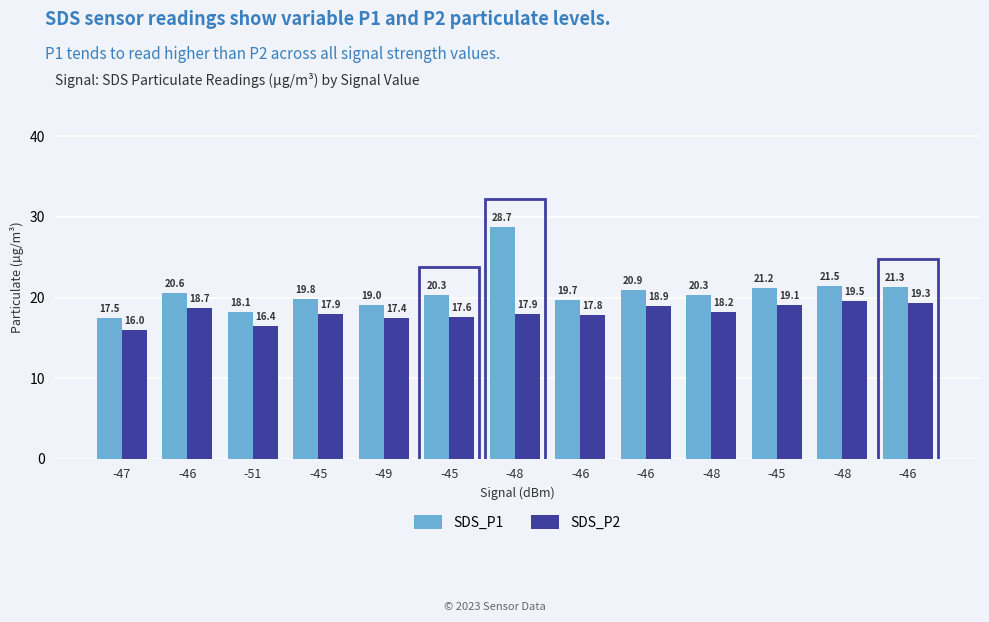

What are all the series names shown in the legend?

SDS_P1, SDS_P2